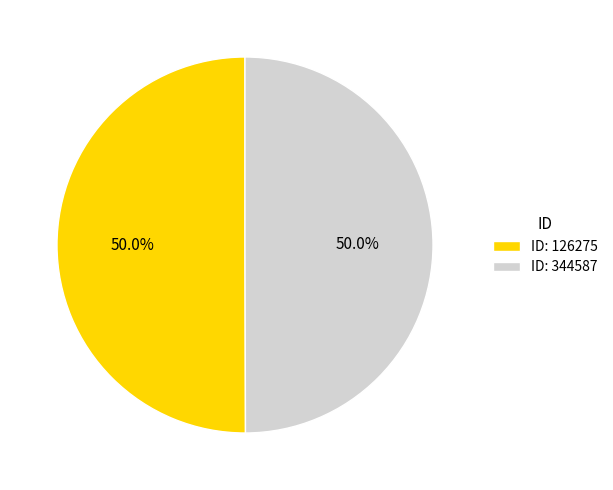

What is the ratio of the value at ID: 344587 to the value at ID: 126275?

1.0